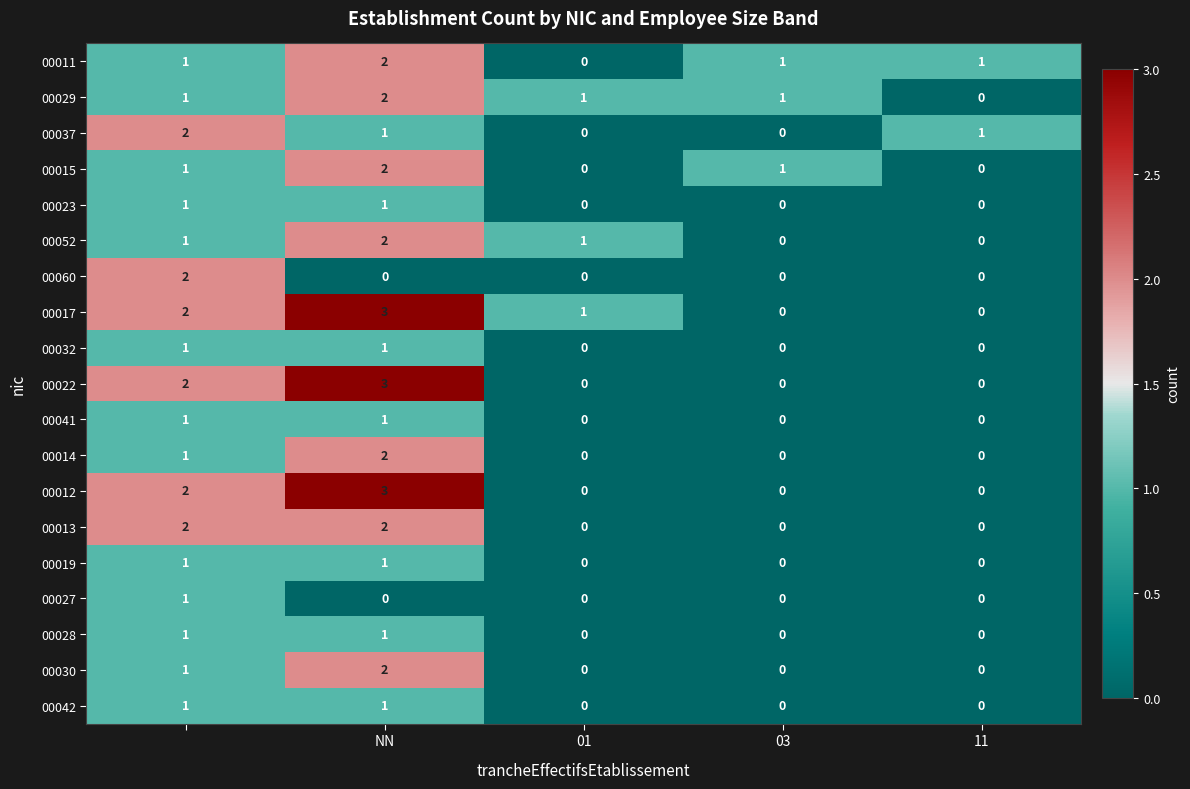

What is the sum of all 00017 values?

6